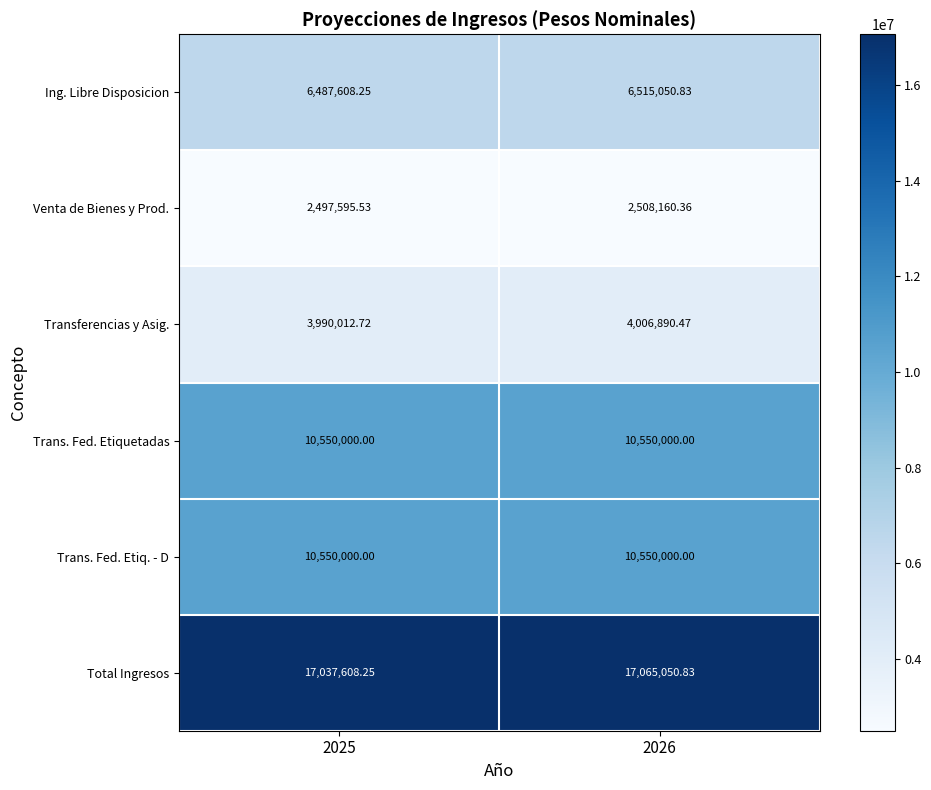

What is the maximum value shown in the chart?

17065050.8